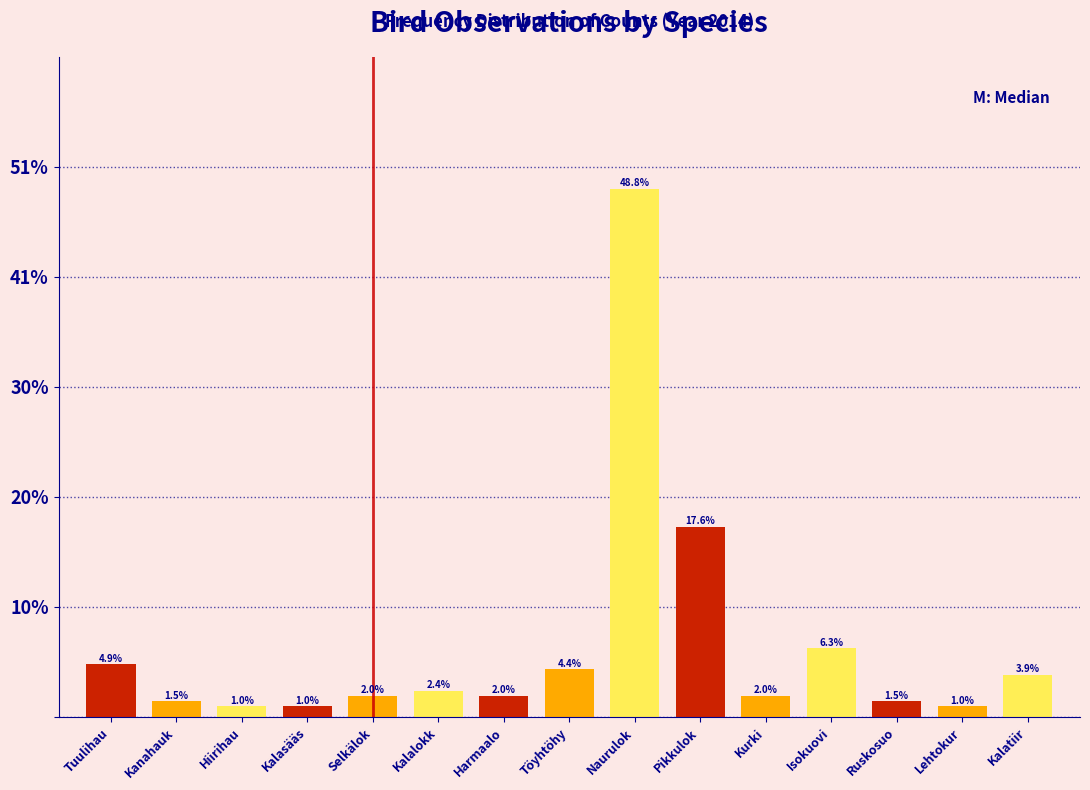

Reading left to right, extract all data points from this chart.

Tuulihau=4.9	Kanahauk=1.5	Hiirihau=1.0	Kalasääs=1.0	Selkälok=2.0	Kalalokk=2.4	Harmaalo=2.0	Töyhtöhy=4.4	Naurulok=48.8	Pikkulok=17.6	Kurki=2.0	Isokuovi=6.3	Ruskosuo=1.5	Lehtokur=1.0	Kalatiir=3.9